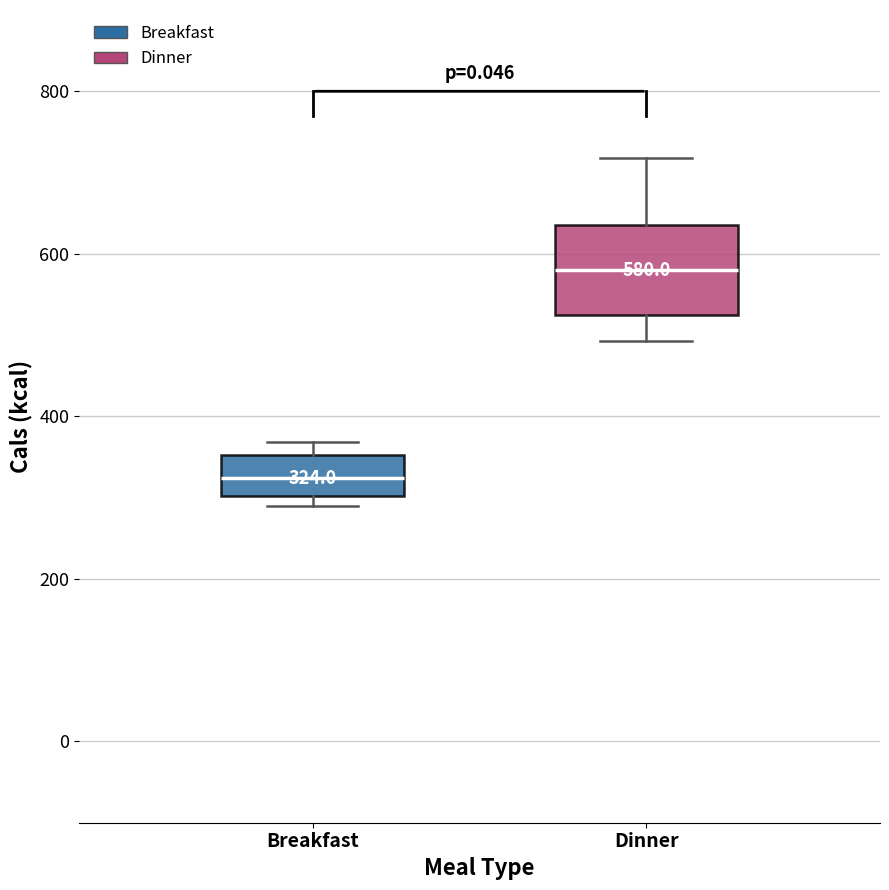

Which box is the tallest, from its lower edge to its upper edge?

Dinner